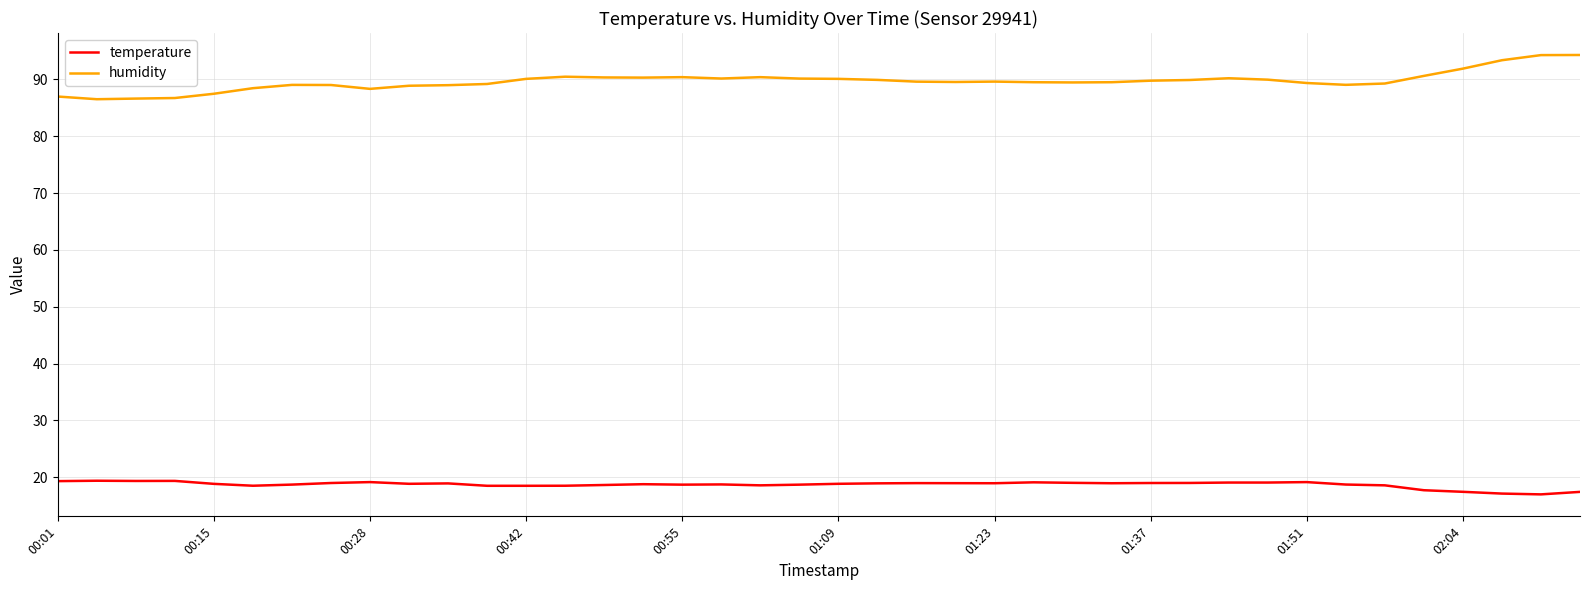

List the series in order of their peak value, lowest first.

temperature, humidity